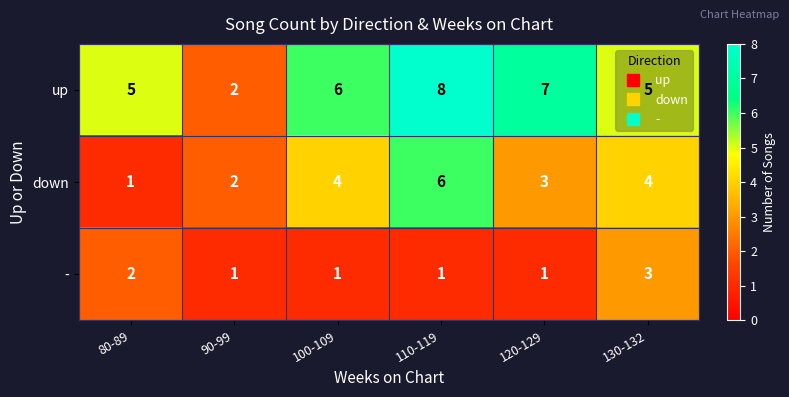

List the series in order of their overall mean, lowest first.

-, down, up